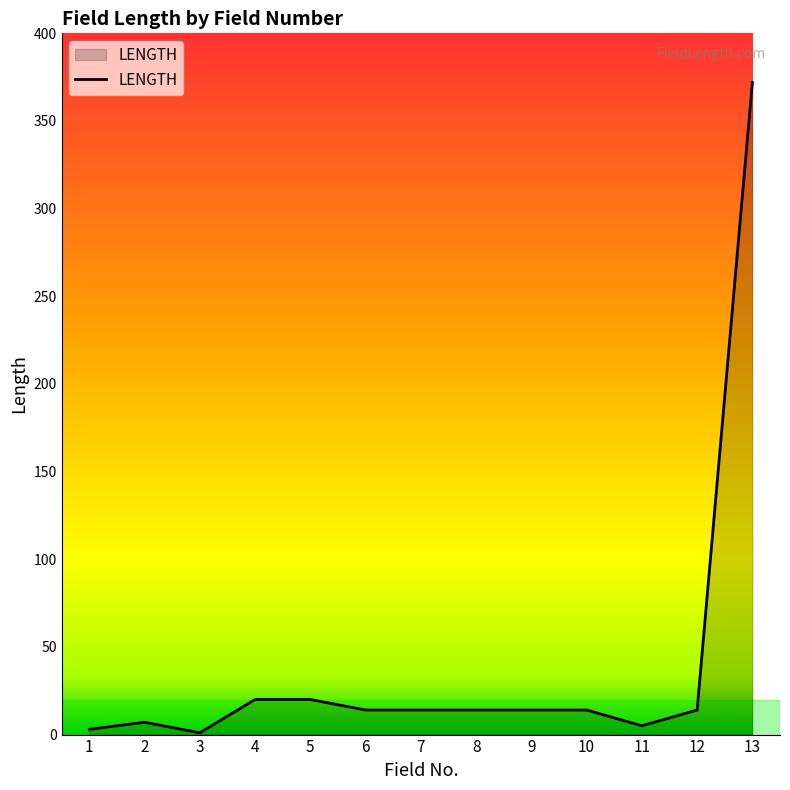

True or false: the data shows 14 at 12.

True